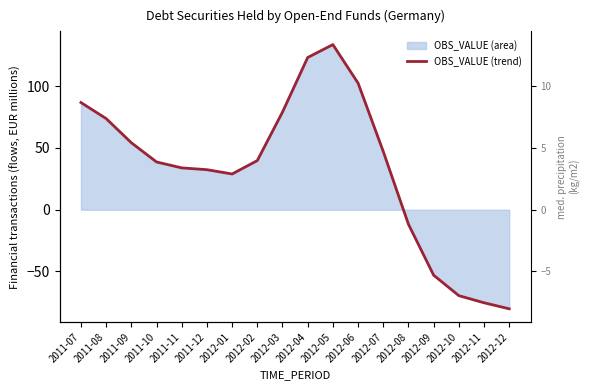

Reading left to right, list all the values displayed in this chart.

2011-07=86.8	2011-08=73.8	2011-09=54.2	2011-10=38.7	2011-11=33.9	2011-12=32.4	2012-01=28.9	2012-02=39.8	2012-03=79.1	2012-04=123.2	2012-05=133.7	2012-06=102.5	2012-07=47.2	2012-08=-11.8	2012-09=-53.0	2012-10=-69.6	2012-11=-75.3	2012-12=-80.2